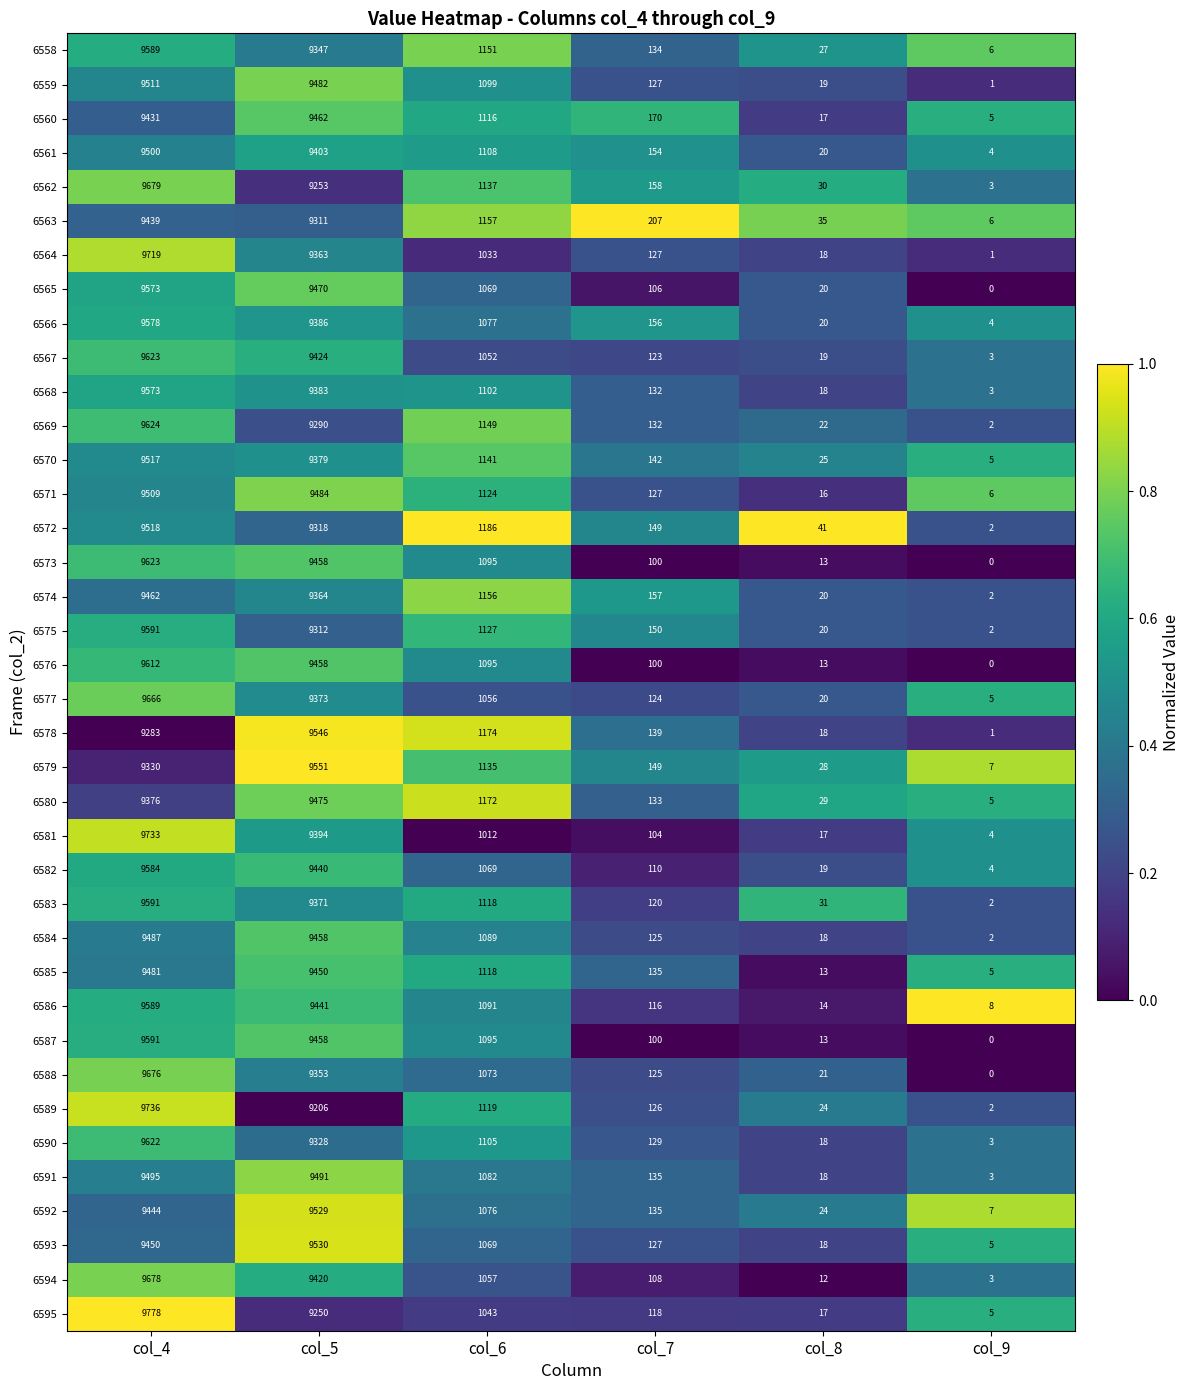

Is the value of 6568 at col_6 greater than the value of 6583 at col_7?

Yes